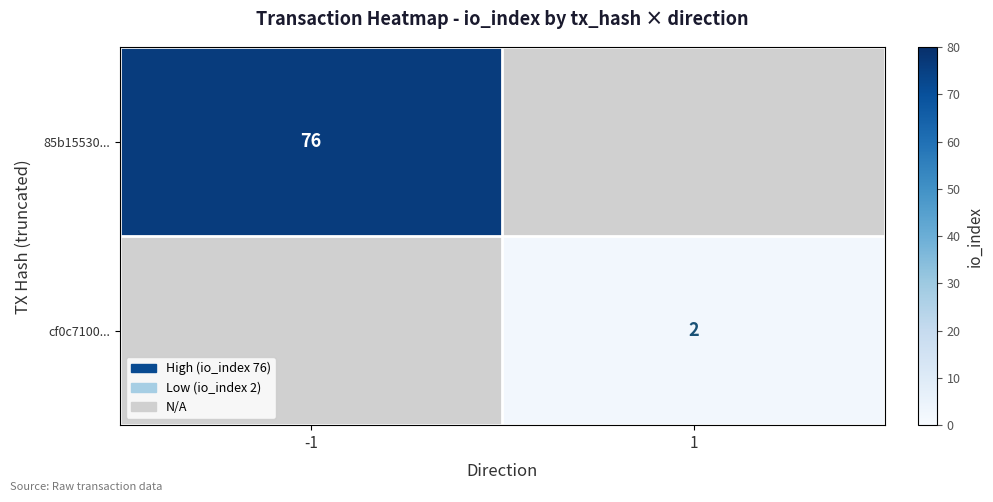

At how many categories does at least one series exceed 54?

1